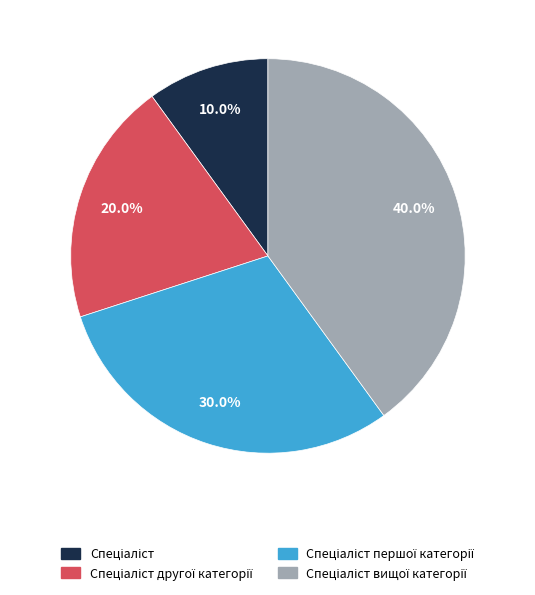

Is there a majority slice in this chart?

No